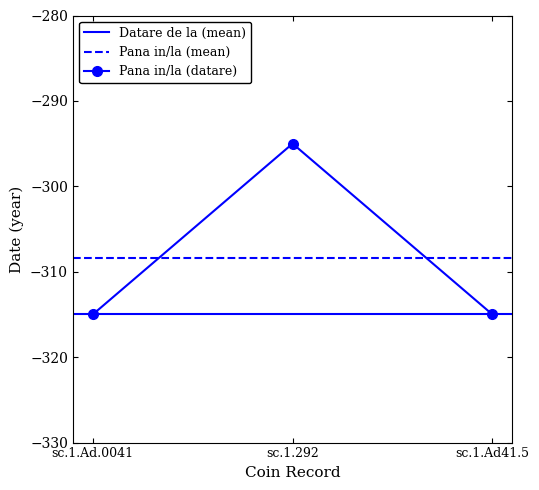

Which label corresponds to the largest value in the chart?

sc.1.292